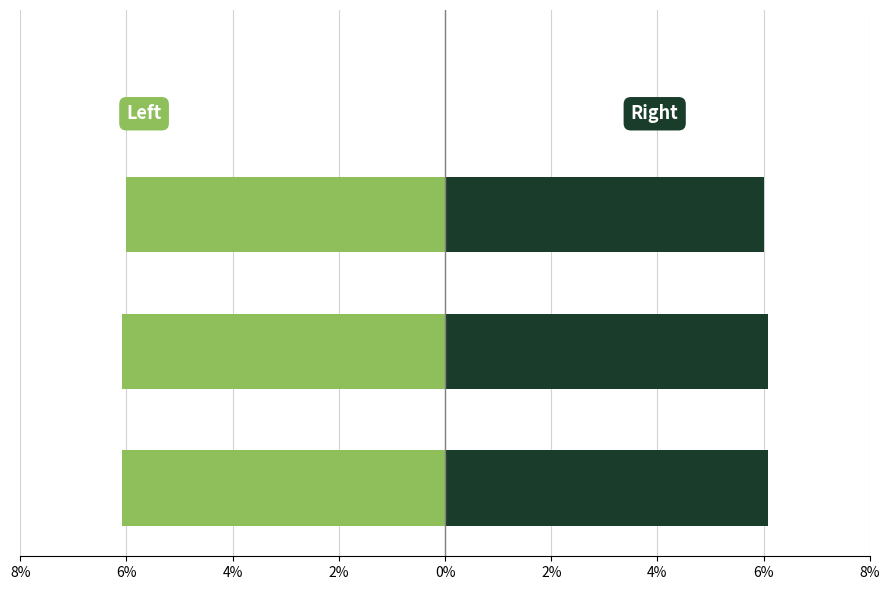

True or false: Item Id (left) has a value of -1.2 at 060-040-018.

False